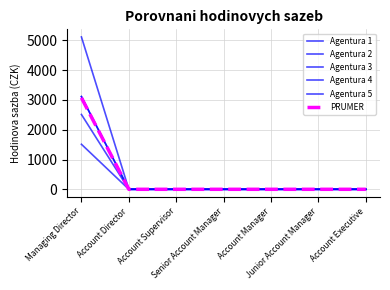

True or false: Agentura 4 has more than 0 points higher than both neighbors.

False